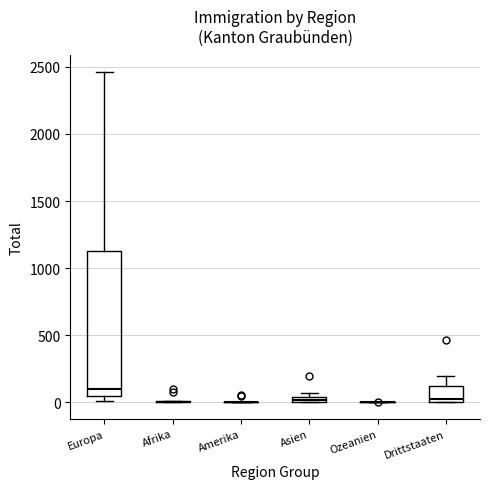

Where is the lower edge of the box for Asien on the y-axis? The values are not printed on the chart, so give them approximately, as read against the axis.

0